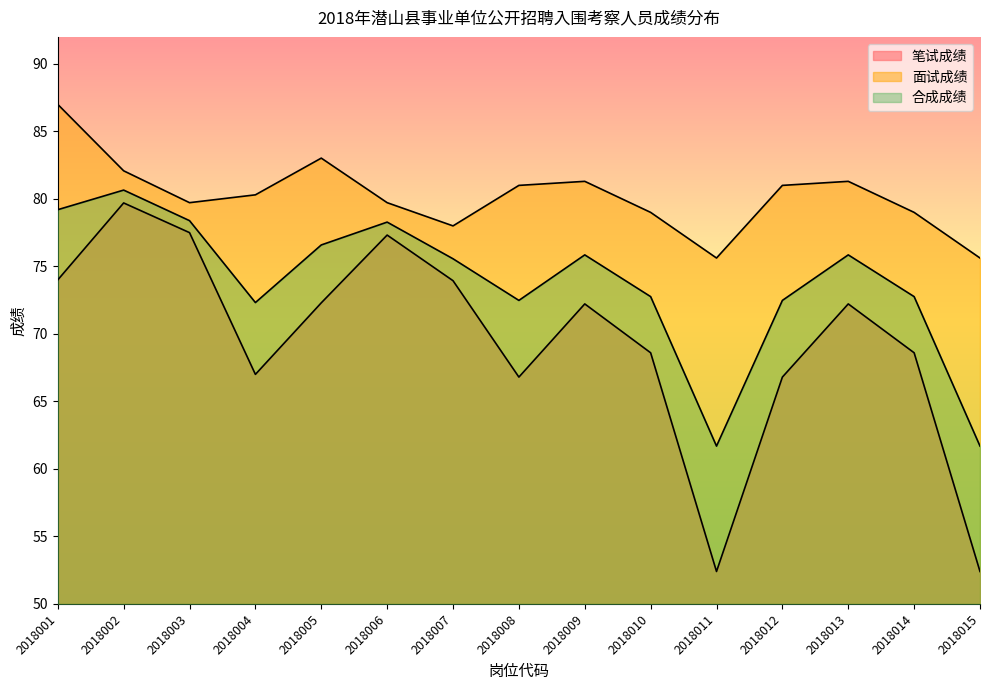

Reading left to right, list all the values displayed in this chart.

笔试成绩: 74.0	79.7	77.5	67.0	72.3	77.3	73.9	66.8	72.2	68.6	52.4	66.8	72.2	68.6	52.4
面试成绩: 87.0	82.1	79.7	80.3	83.0	79.7	78.0	81.0	81.3	79.0	75.6	81.0	81.3	79.0	75.6
合成成绩: 79.2	80.7	78.4	72.3	76.6	78.3	75.6	72.5	75.9	72.8	61.7	72.5	75.9	72.8	61.7